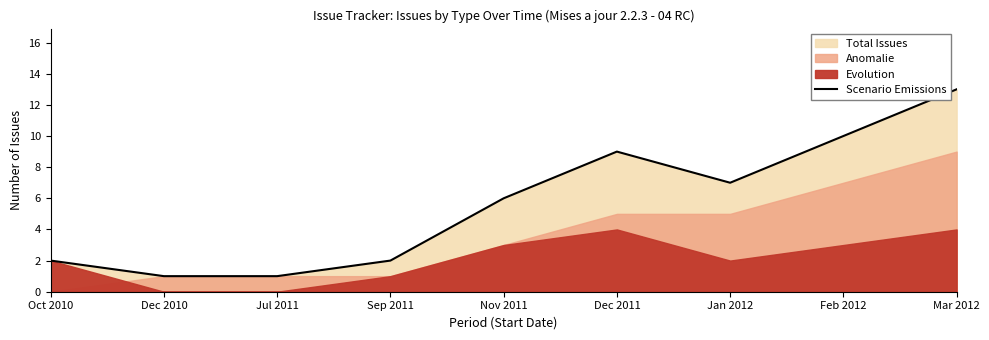

What is the value of the 3rd point from the left?

1